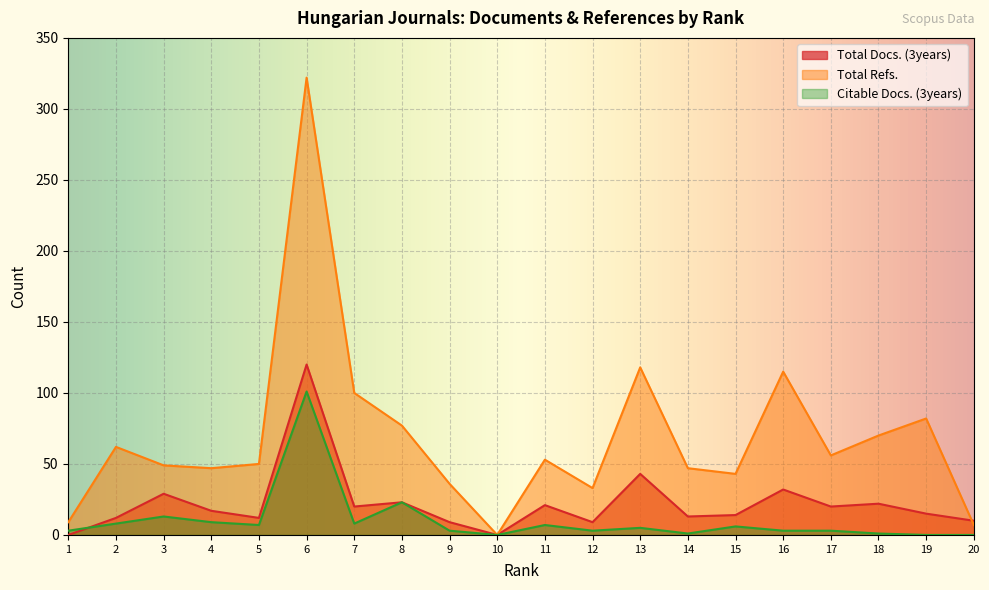

True or false: Citable Docs. (3years) has more than 2 interior local peaks.

True